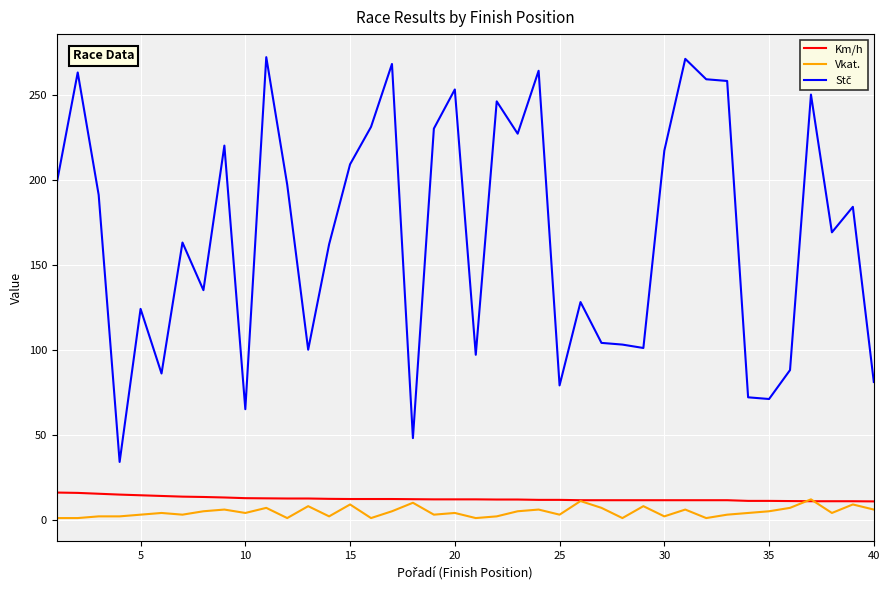

What is the greatest value displayed?

272.0